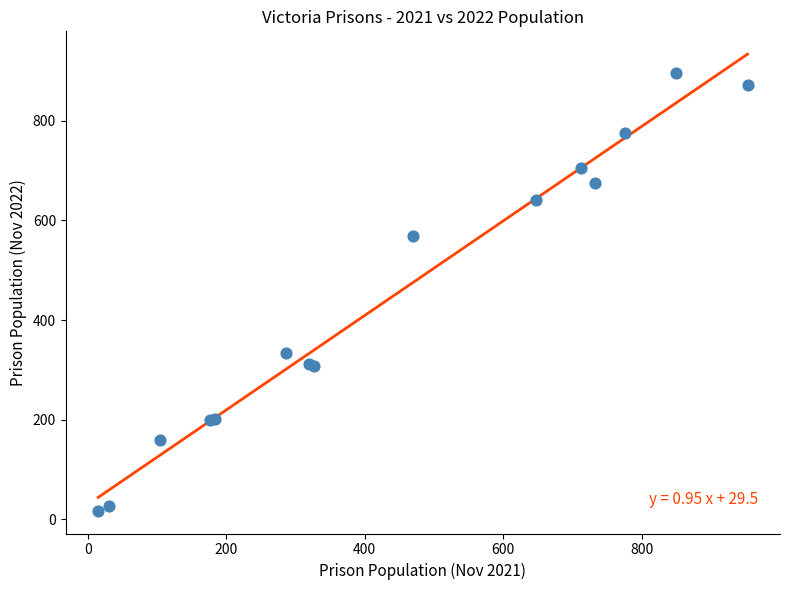

What Y value in the scatter plot is closest to 457?

569